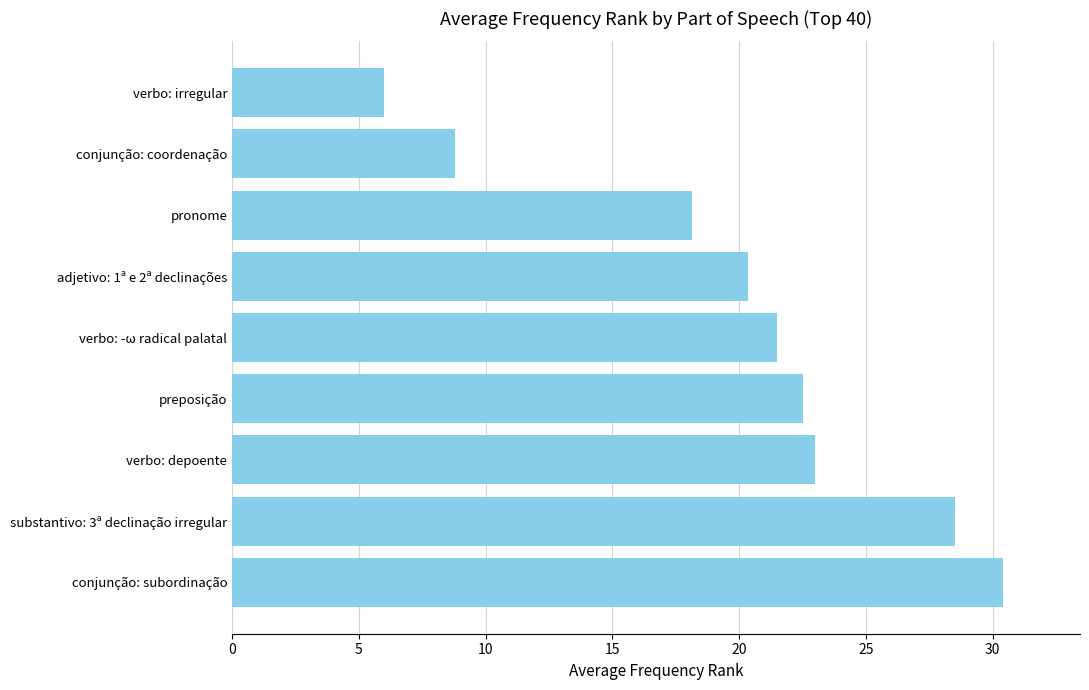

True or false: the data shows 9.3 at pronome.

False